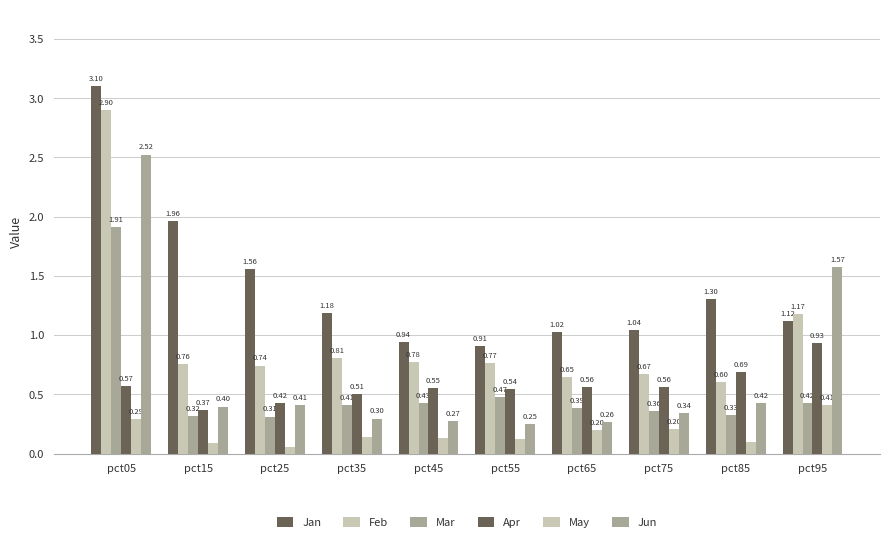

What is the spread (max minus min) of values at pct65?

0.8